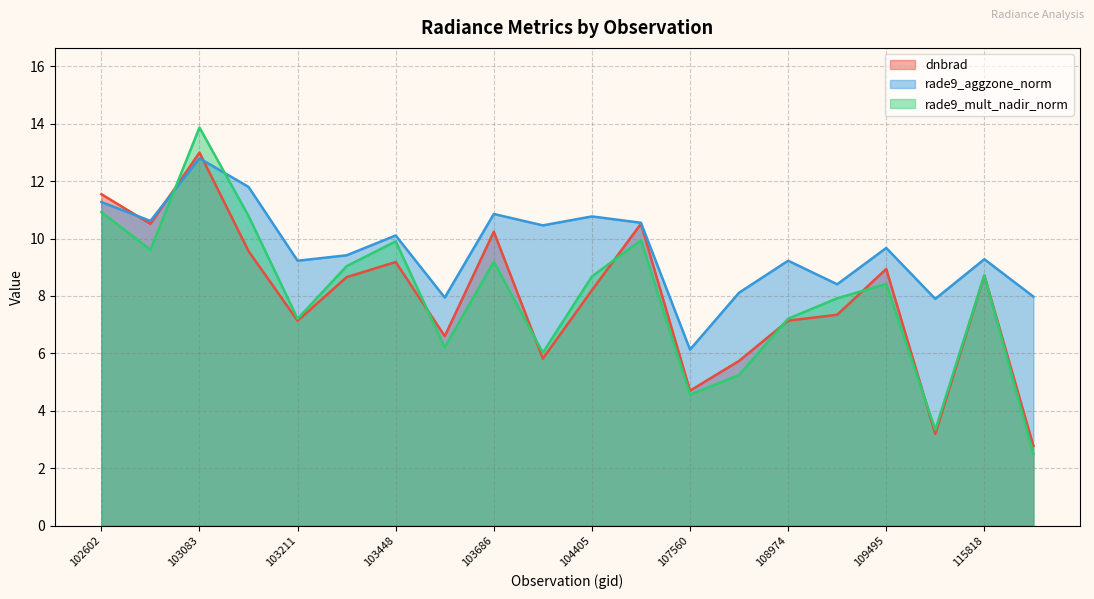

The dnbrad series shows 18.1 at 103686. True or false?

False